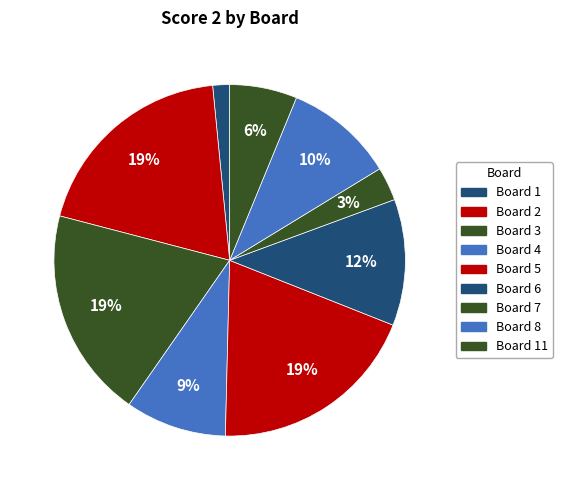

Count the number of slices in the pie.

9